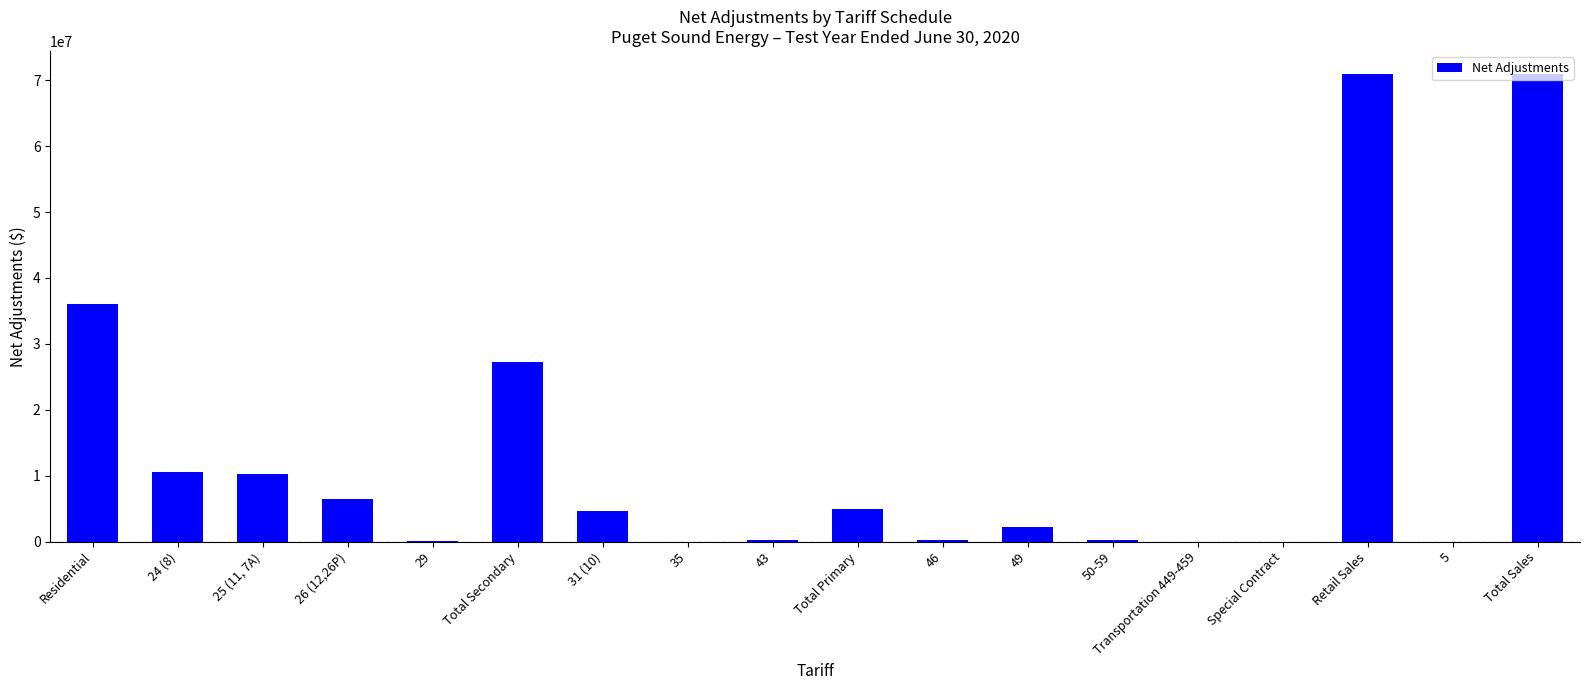

What is the sum of the values at 50-59 and 43?

507528